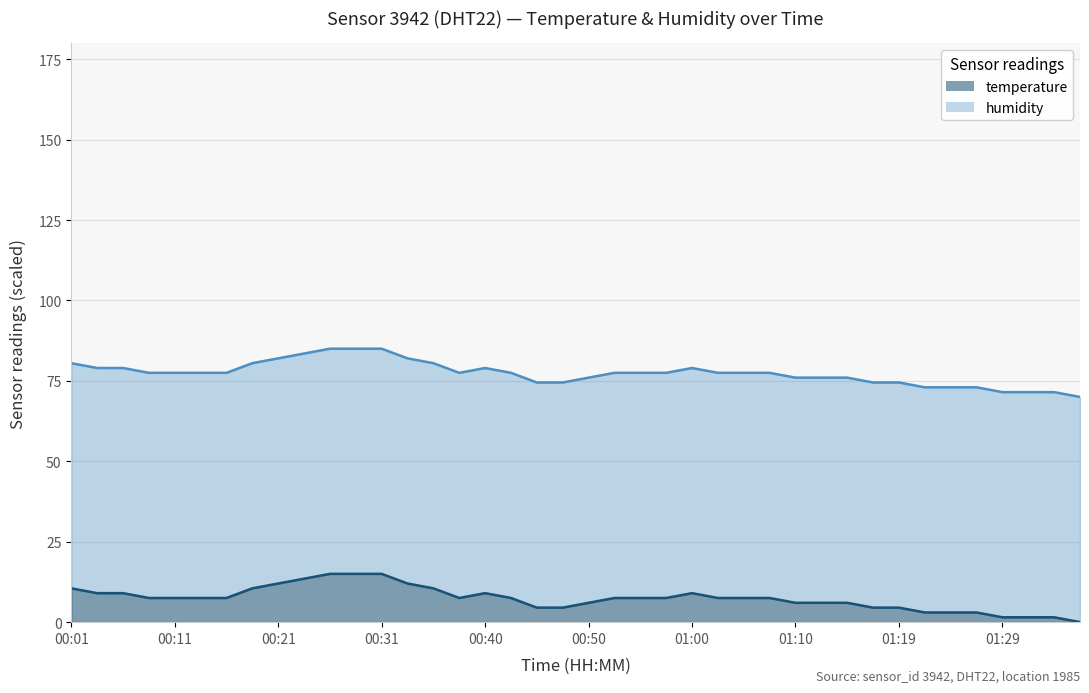

What is the difference between the maximum and minimum values?

15.0